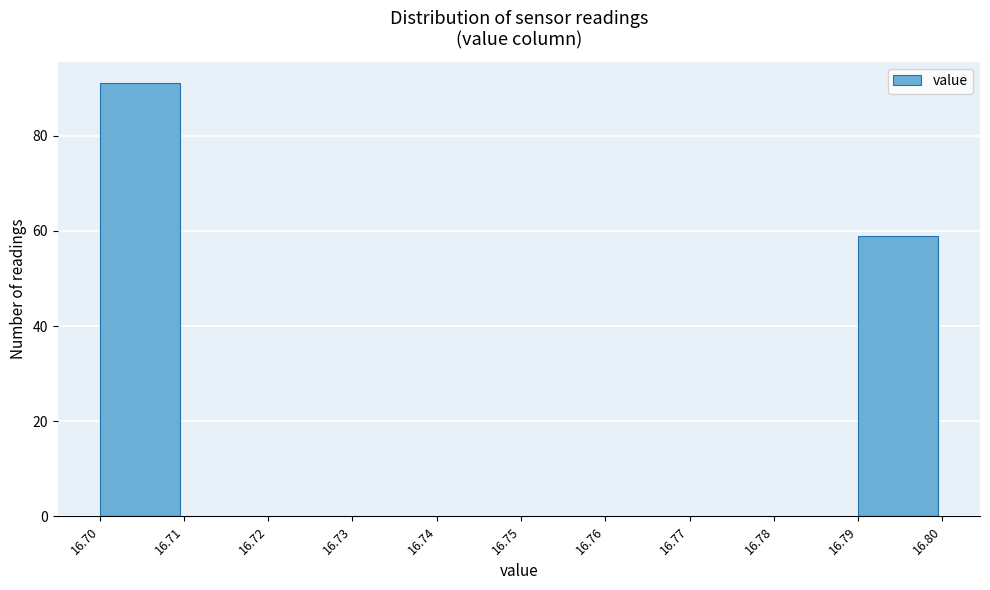

Which range on the x-axis has the tallest bar?

16.70 to 16.71